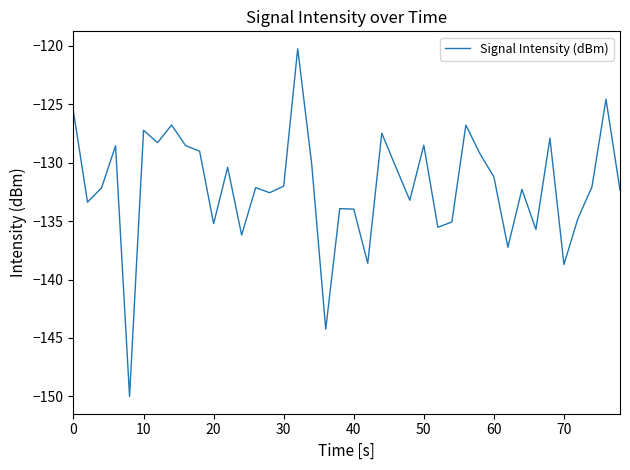

What is the difference between the maximum and minimum values?

29.8